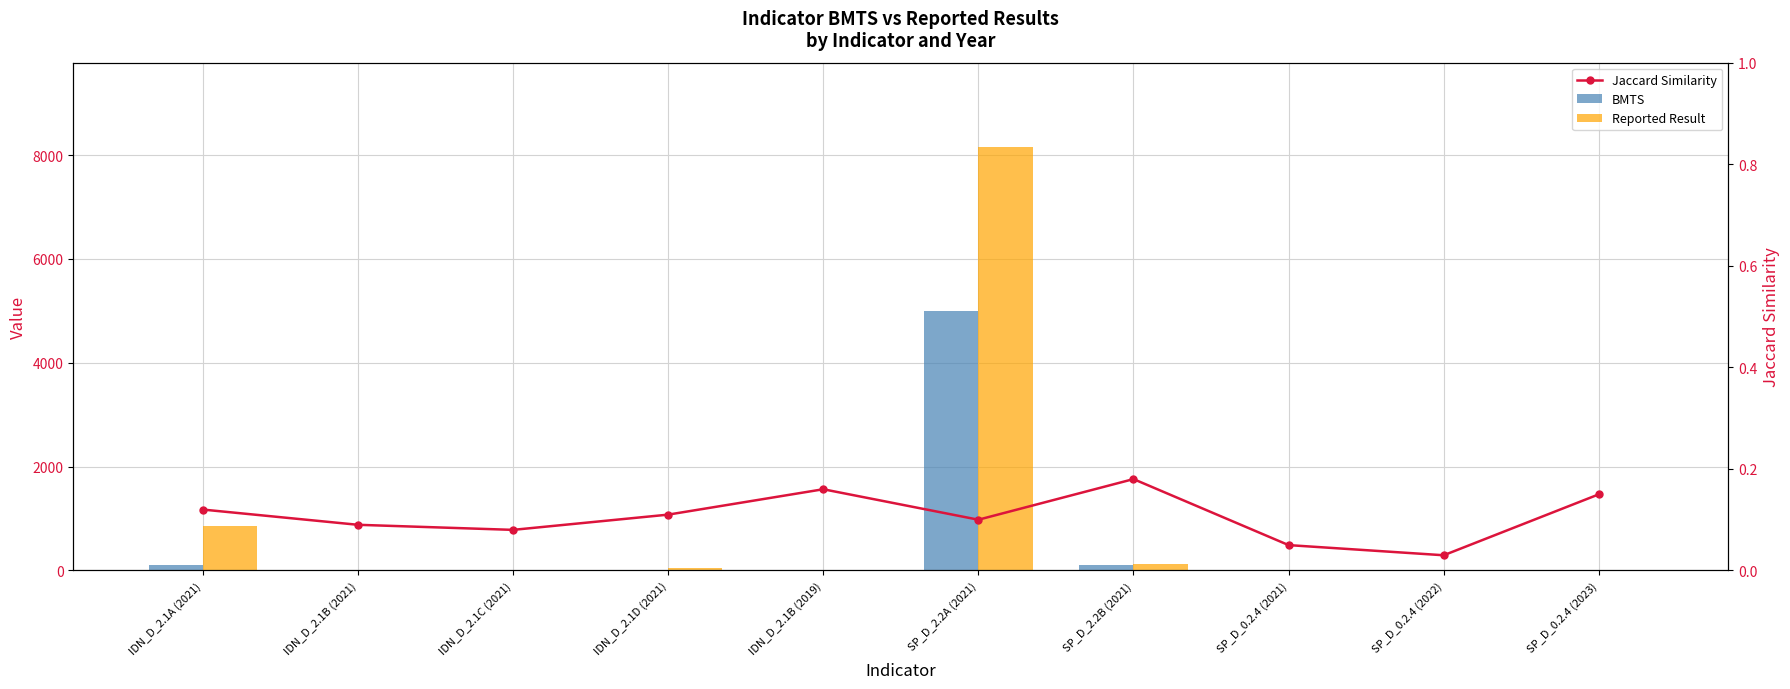

Count the number of categories in the chart.

10